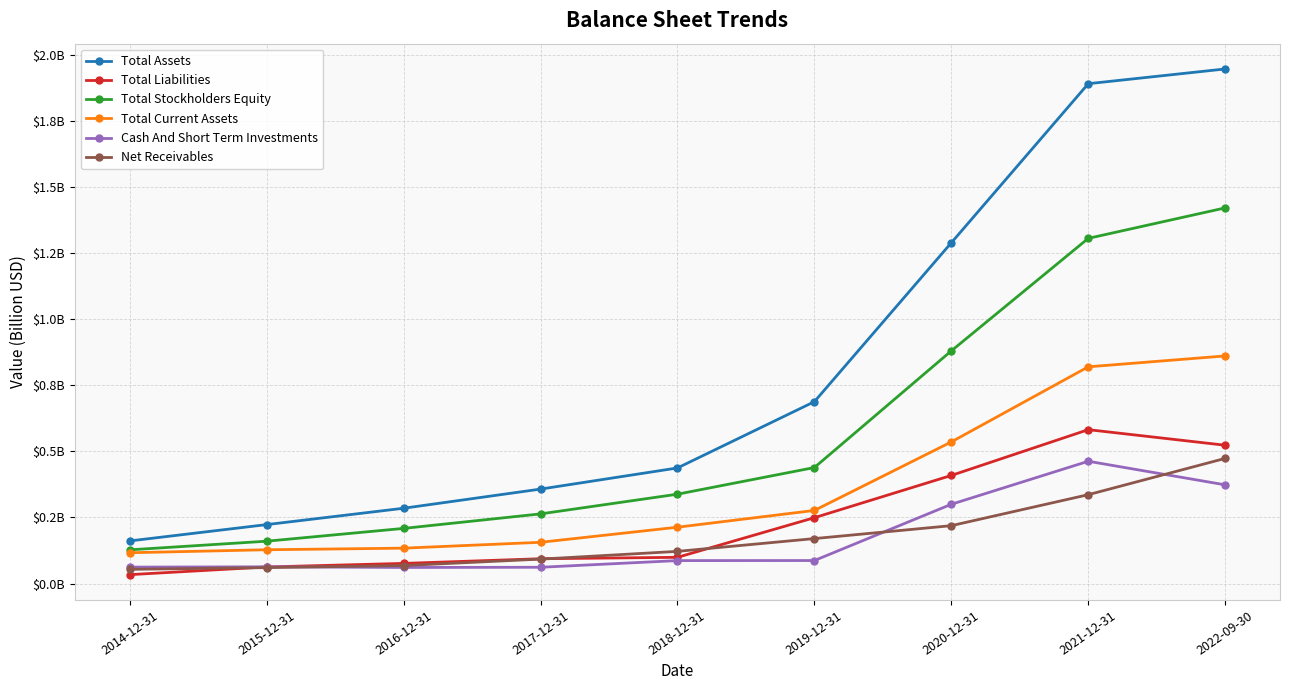

Between 2015-12-31 and 2016-12-31, which is larger?

2016-12-31